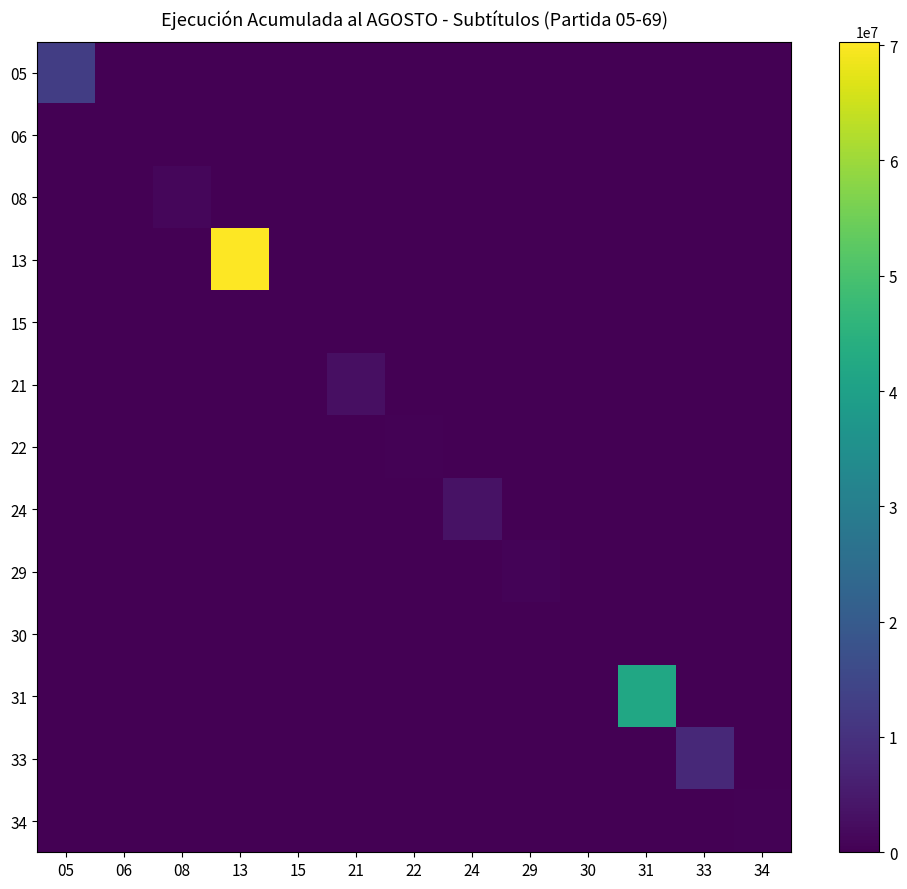

What is the difference between the highest and lowest values at 34?

305080.0